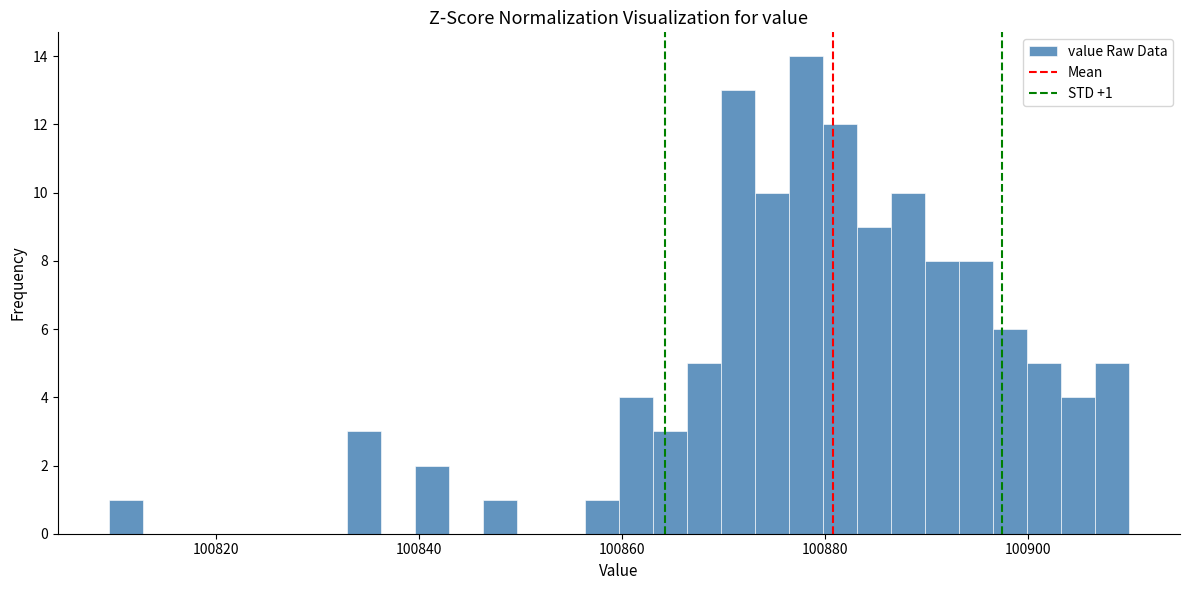

Read against the x-axis, roughly where is the centre of the tallest bar?

100878